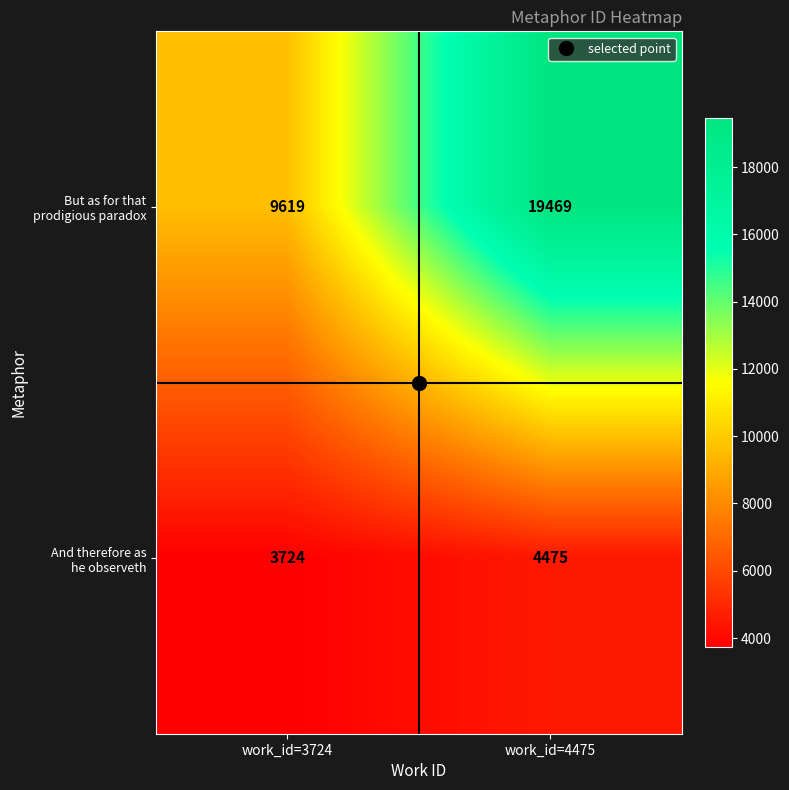

What is the difference between the highest and lowest values at work_id=3724?

5895